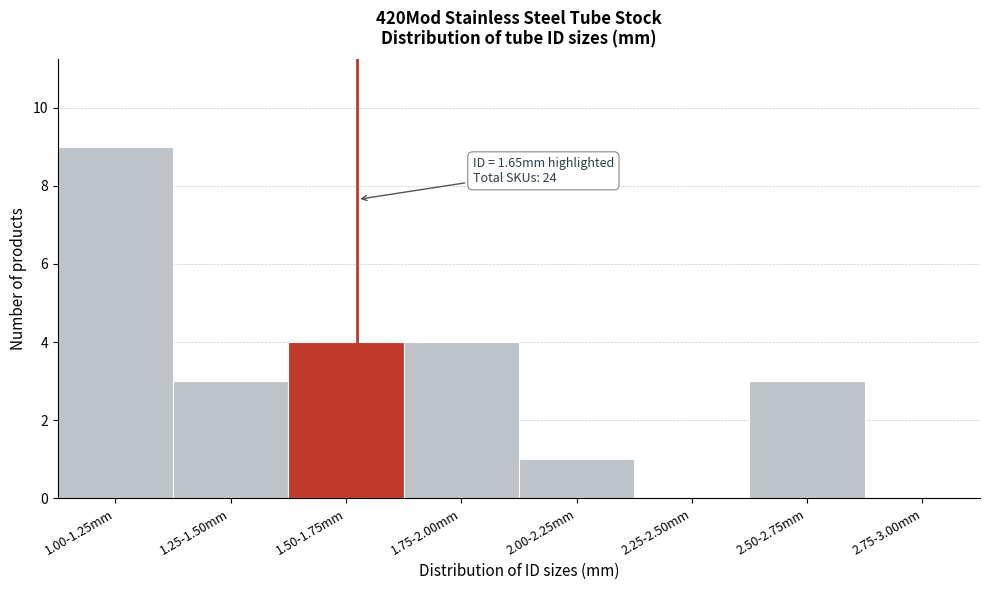

Reading left to right, transcribe all the data shown in this chart.

1.00-1.25mm=9	1.25-1.50mm=3	1.50-1.75mm=4	1.75-2.00mm=4	2.00-2.25mm=1	2.25-2.50mm=0	2.50-2.75mm=3	2.75-3.00mm=0